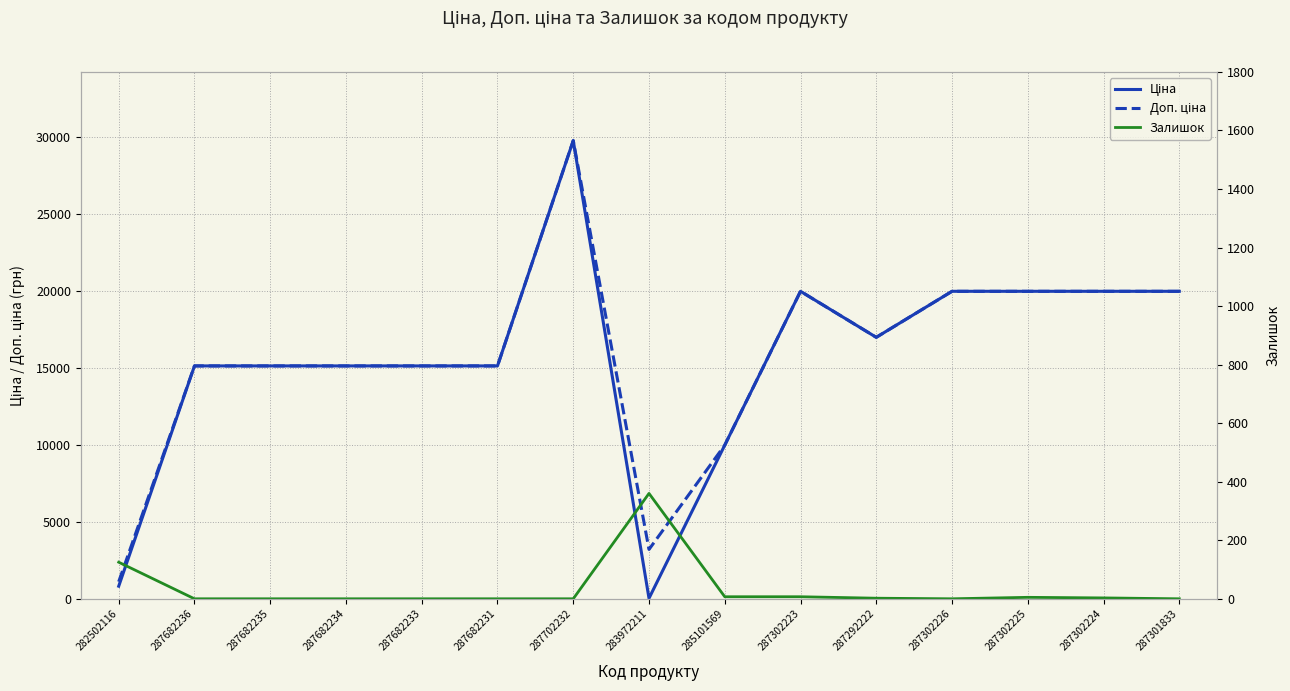

Reading left to right, list all the values displayed in this chart.

Ціна: 818.5	15120.0	15120.0	15120.0	15120.0	15120.0	29747.2	32.0	9975.0	19964.2	16976.3	19964.2	19964.2	19964.2	19964.2
Доп. ціна: 1109.2	15120.0	15120.0	15120.0	15120.0	15120.0	29747.2	3205.0	9975.0	19964.2	16976.3	19964.2	19964.2	19964.2	19964.2
Залишок: 125.0	0.0	0.0	0.0	0.0	0.0	0.0	360.0	7.0	7.0	2.0	0.0	5.0	3.0	0.0